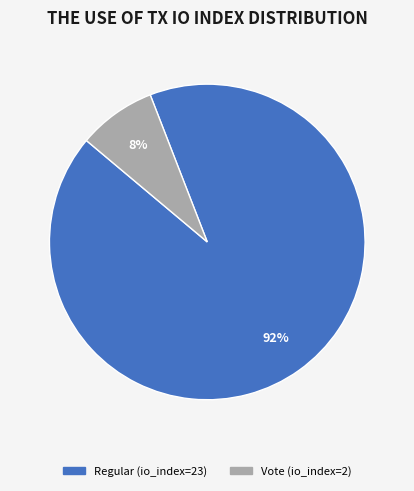

Do Vote (io_index=2) and Regular (io_index=23) together represent more than half of the pie?

Yes